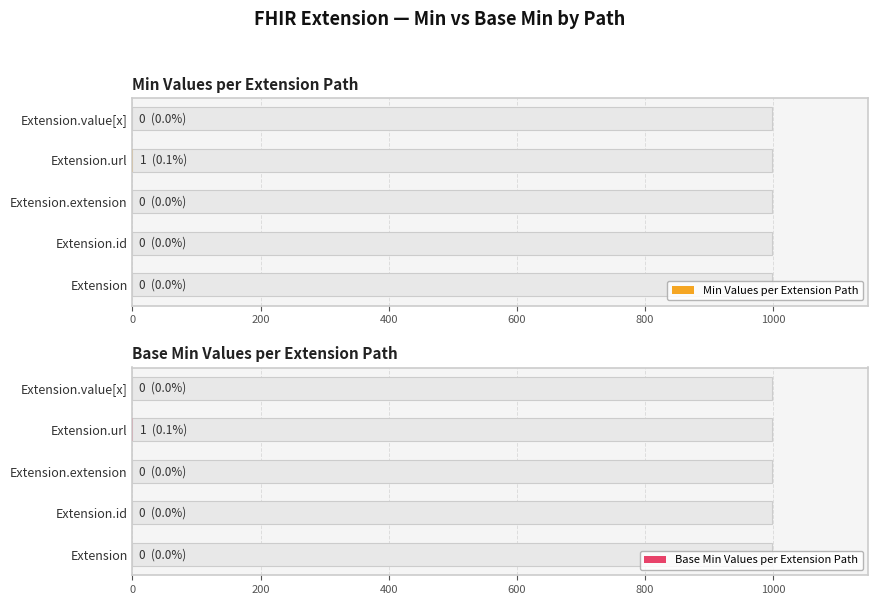

Reading left to right, what are all the values shown in this chart?

Min Values per Extension Path: 0	0	0	1	0
Base Min Values per Extension Path: 0	0	0	1	0